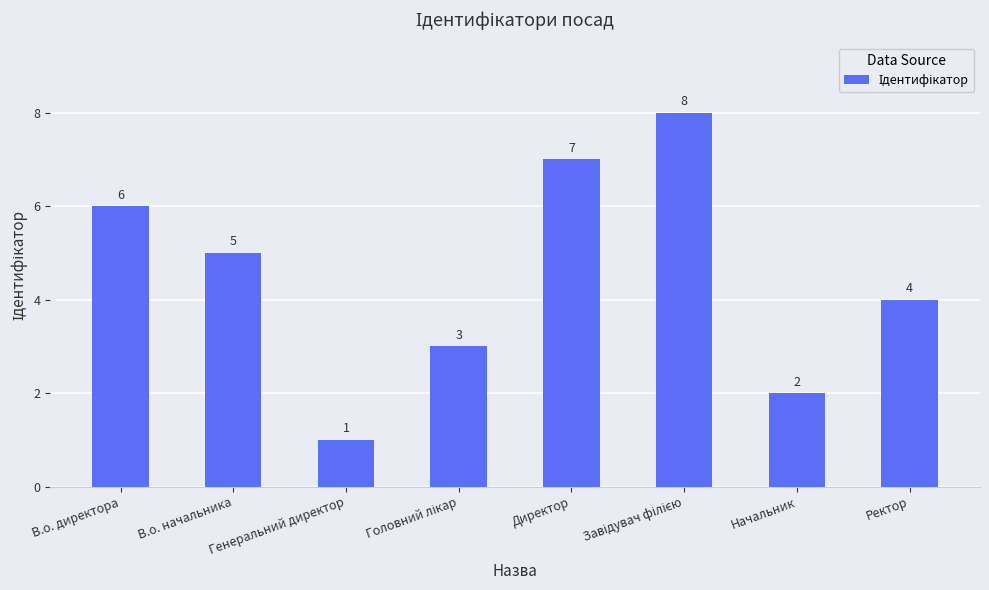

What is the sum of the values at В.о. начальника and Начальник?

7